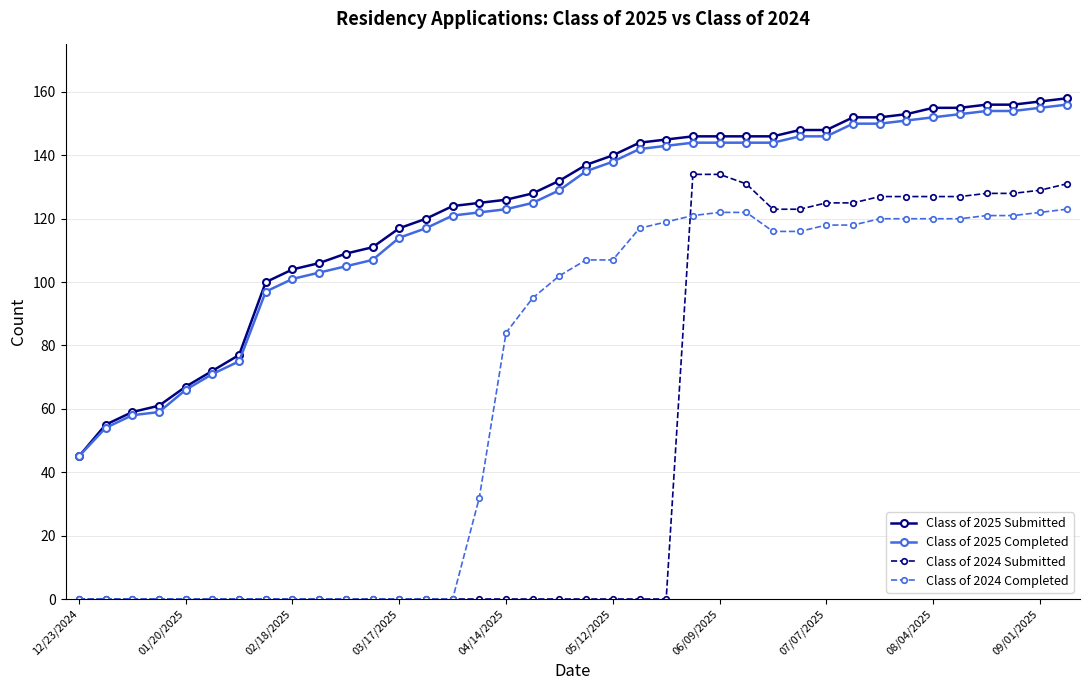

Is this an area chart (filled region under the line)?

No